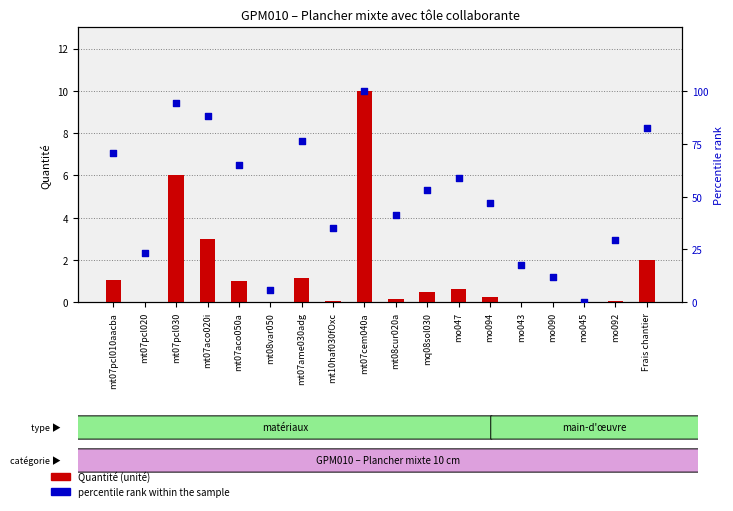

What is the total value across all series at mt07pcl010aacba?

71.6